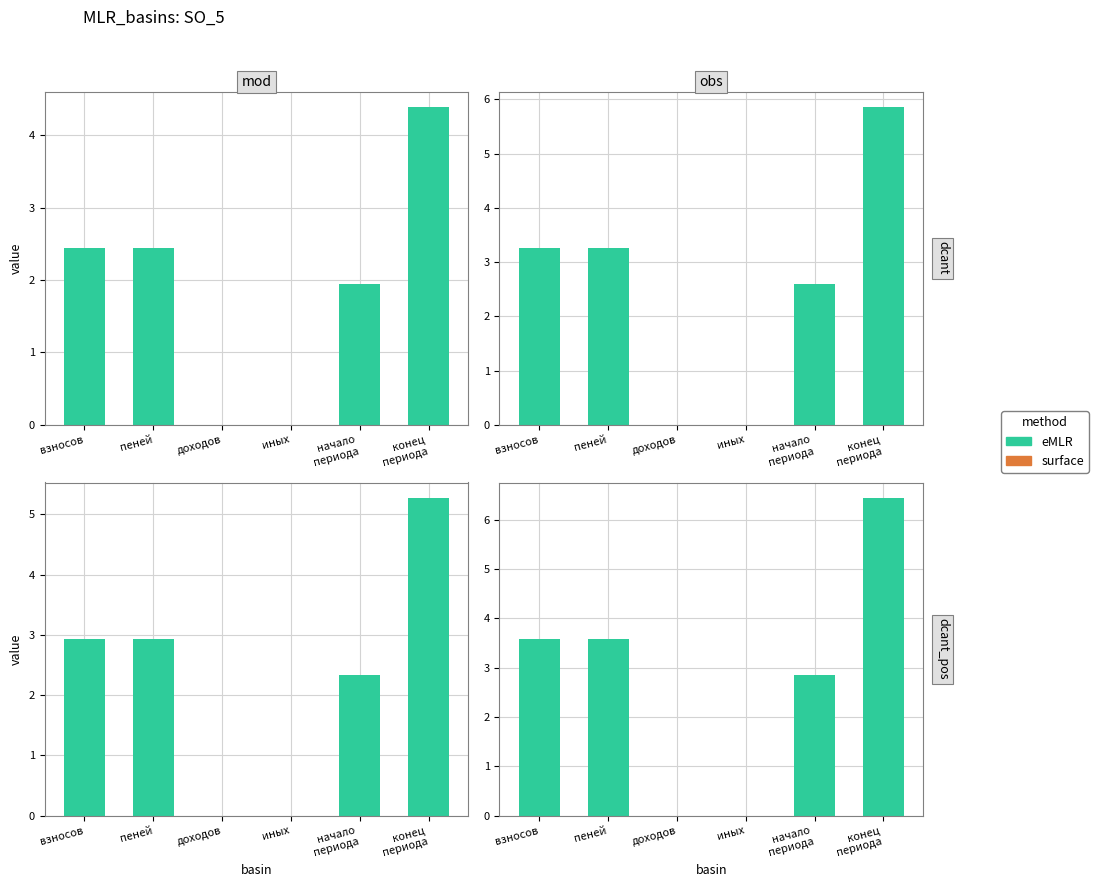

What is the label of the 4th bar from the right?

доходов